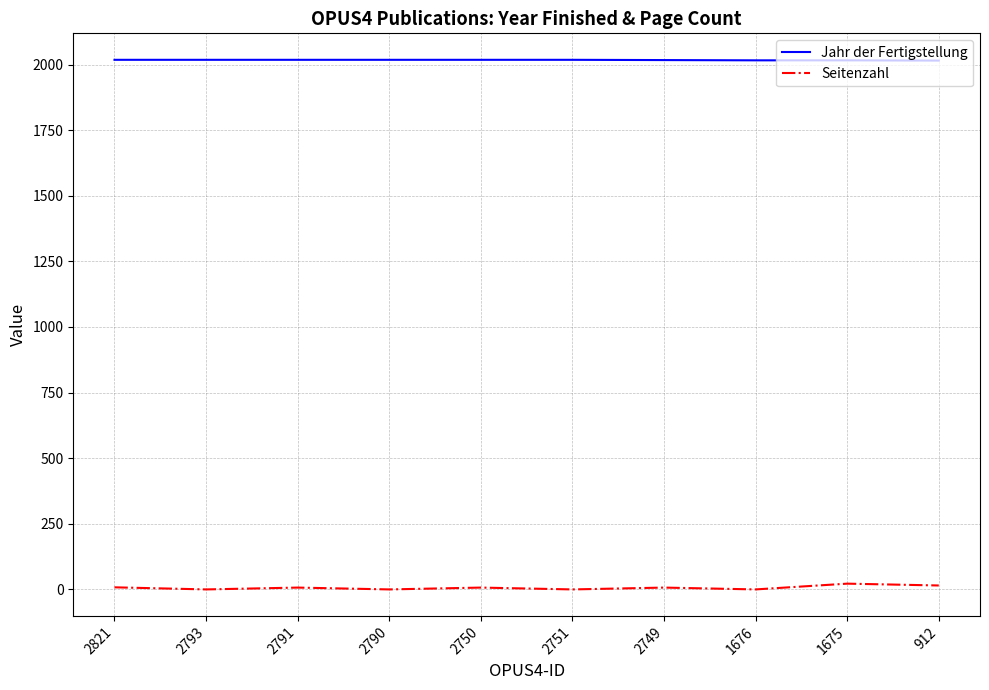

Is it true that Jahr der Fertigstellung equals 2889 at 1675?

False